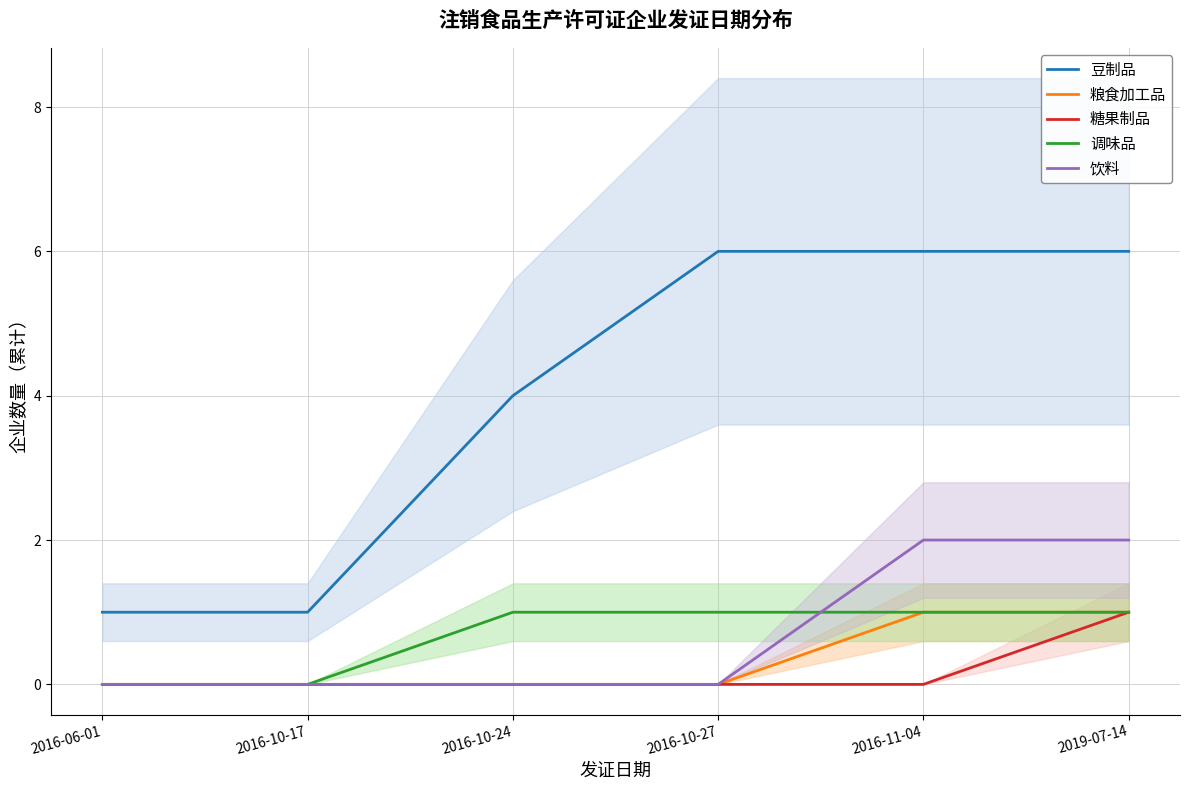

Reading right to left, what are all the values shown in this chart?

豆制品: 2019-07-14=6	2016-11-04=6	2016-10-27=6	2016-10-24=4	2016-10-17=1	2016-06-01=1
粮食加工品: 2019-07-14=1	2016-11-04=1	2016-10-27=0	2016-10-24=0	2016-10-17=0	2016-06-01=0
糖果制品: 2019-07-14=1	2016-11-04=0	2016-10-27=0	2016-10-24=0	2016-10-17=0	2016-06-01=0
调味品: 2019-07-14=1	2016-11-04=1	2016-10-27=1	2016-10-24=1	2016-10-17=0	2016-06-01=0
饮料: 2019-07-14=2	2016-11-04=2	2016-10-27=0	2016-10-24=0	2016-10-17=0	2016-06-01=0